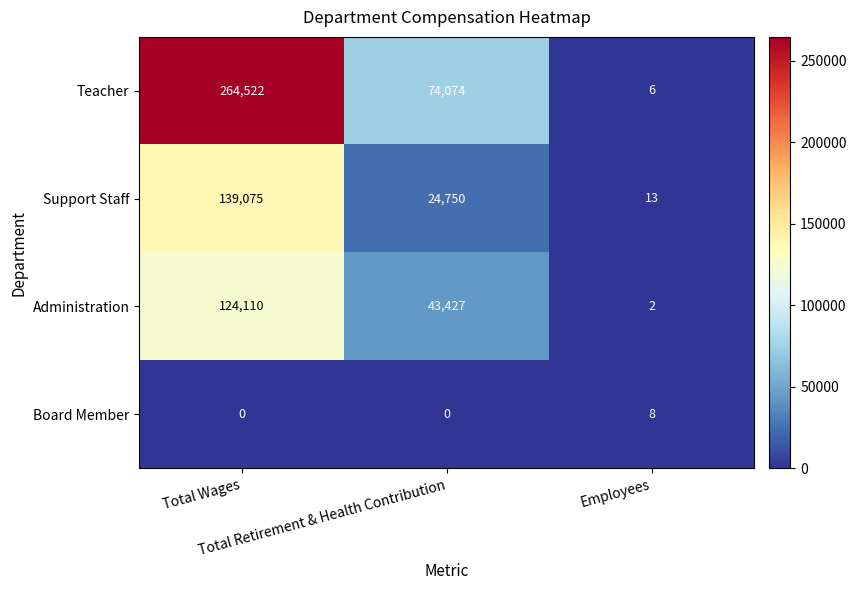

What is the difference between the maximum and minimum values in the Teacher series?

264516